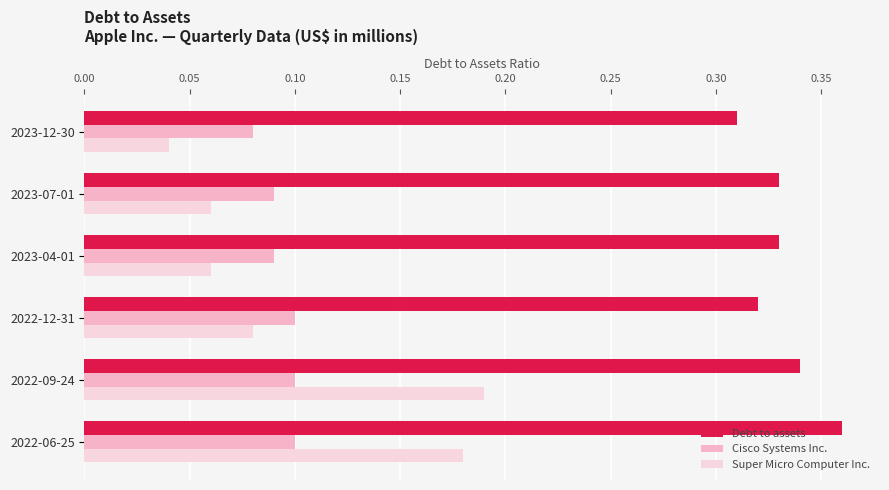

How many data points does each series have?

6